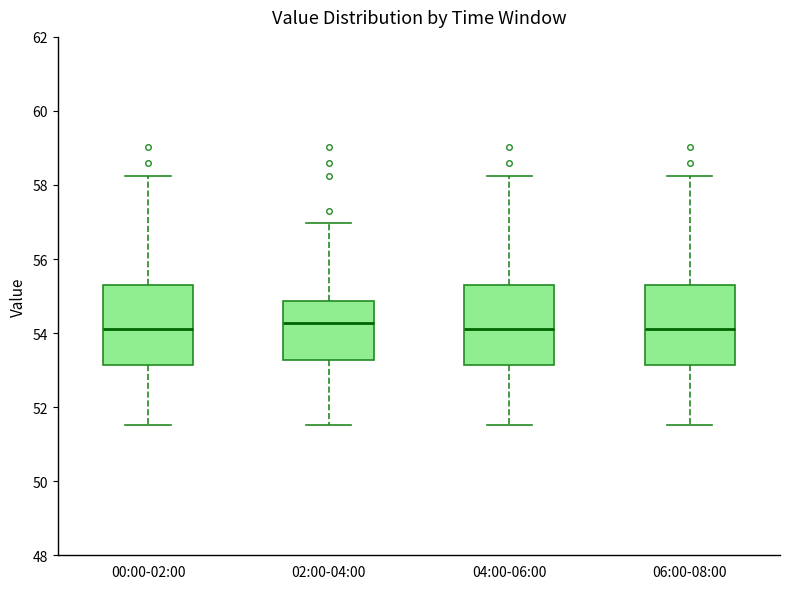

Reading left to right, transcribe this box plot: for each box, give where its median line is, the range the box spans, and where its two whiskers end, as read against the y-axis. The values are not printed on the chart, so give them approximately, as read against the axis.

00:00-02:00: median 54.2, box 53.2 to 55.4, whiskers 51.6 to 58.2
02:00-04:00: median 54.2, box 53.2 to 54.8, whiskers 51.6 to 57.0
04:00-06:00: median 54.2, box 53.2 to 55.4, whiskers 51.6 to 58.2
06:00-08:00: median 54.2, box 53.2 to 55.4, whiskers 51.6 to 58.2